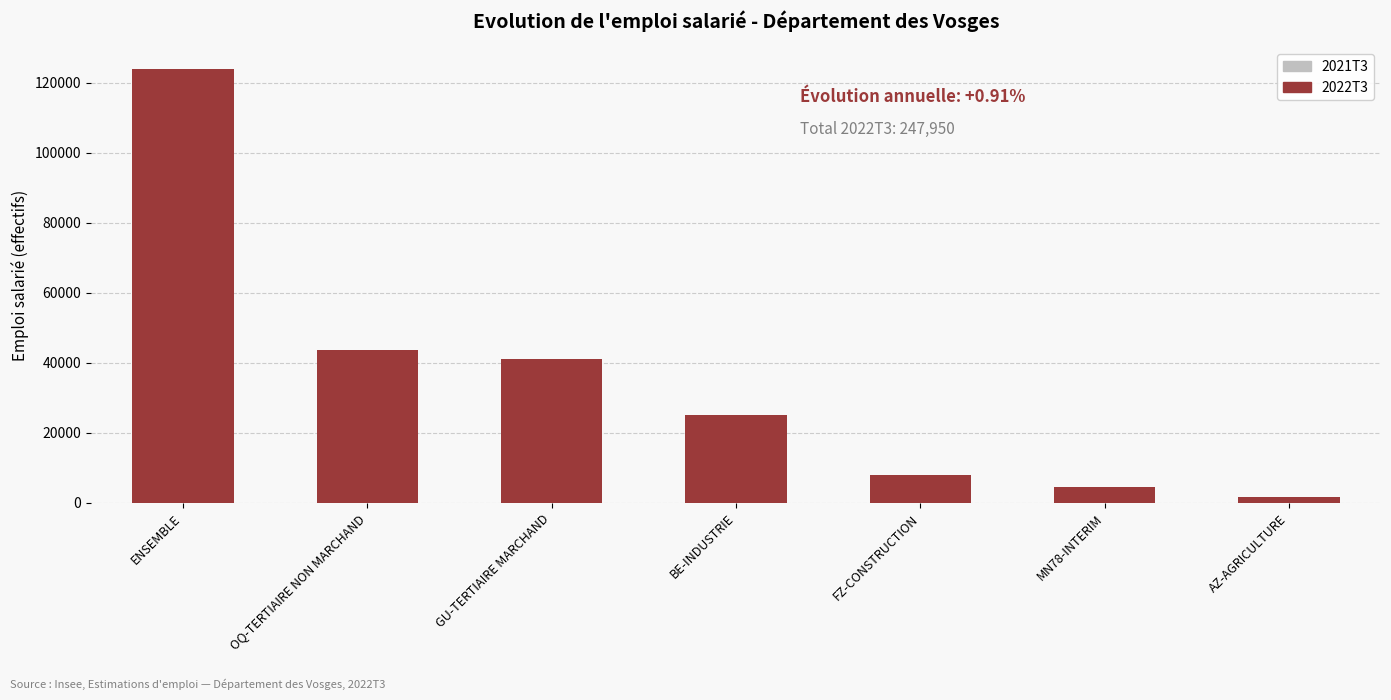

Which category has the lowest value in the 2022T3 series?

AZ-AGRICULTURE